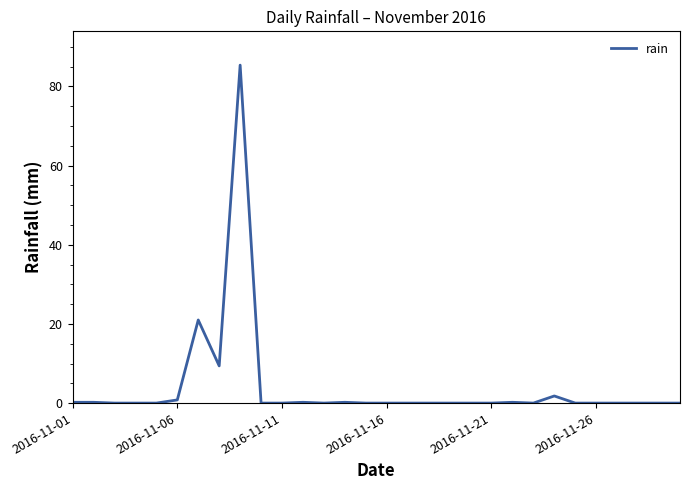

What is the maximum value shown in the chart?

85.4